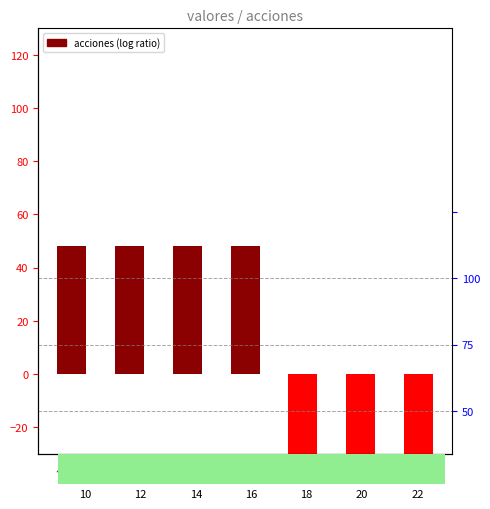

What is the approximate value at 20?

-48